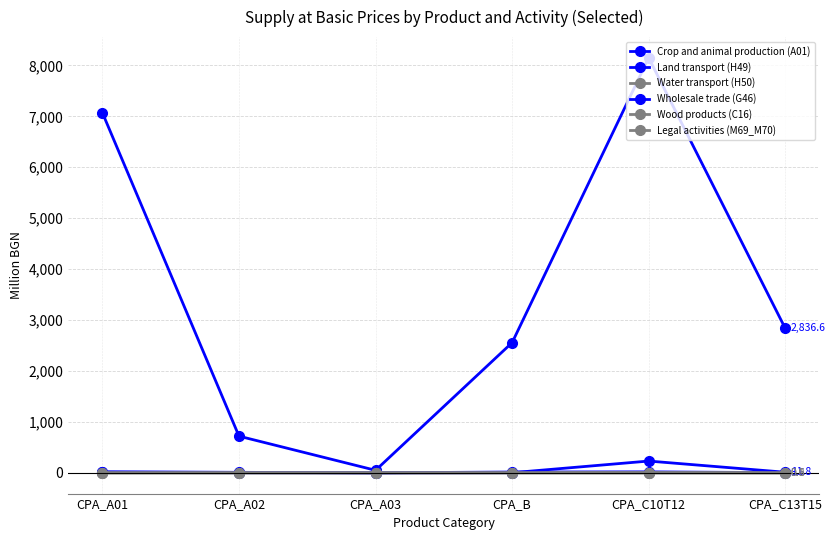

How many lines are shown in the chart?

6